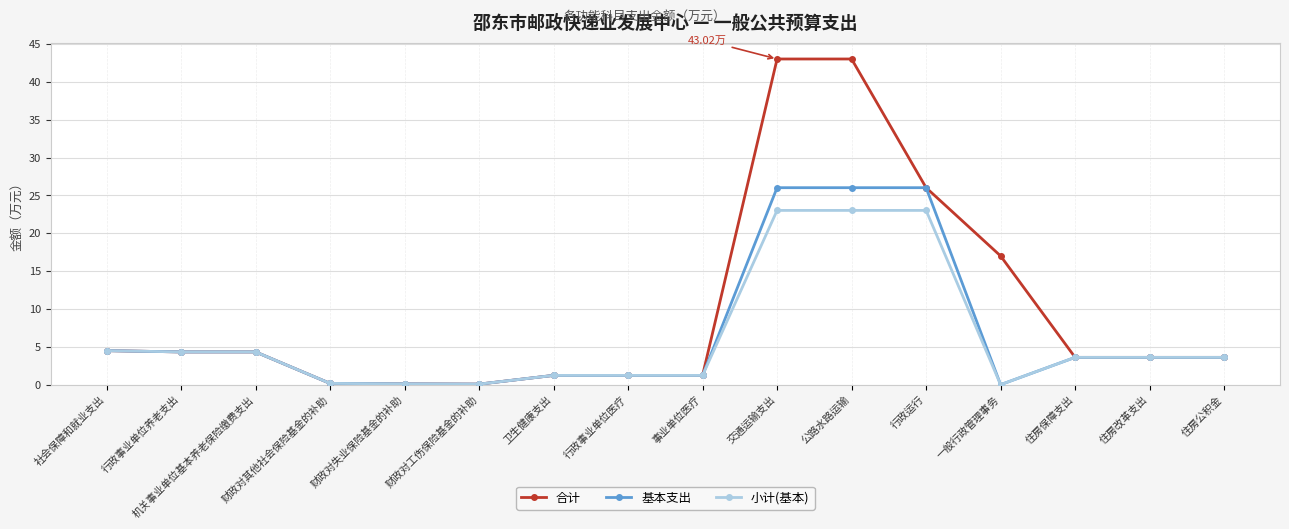

List the series in order of their peak value, highest first.

合计, 基本支出, 小计(基本)